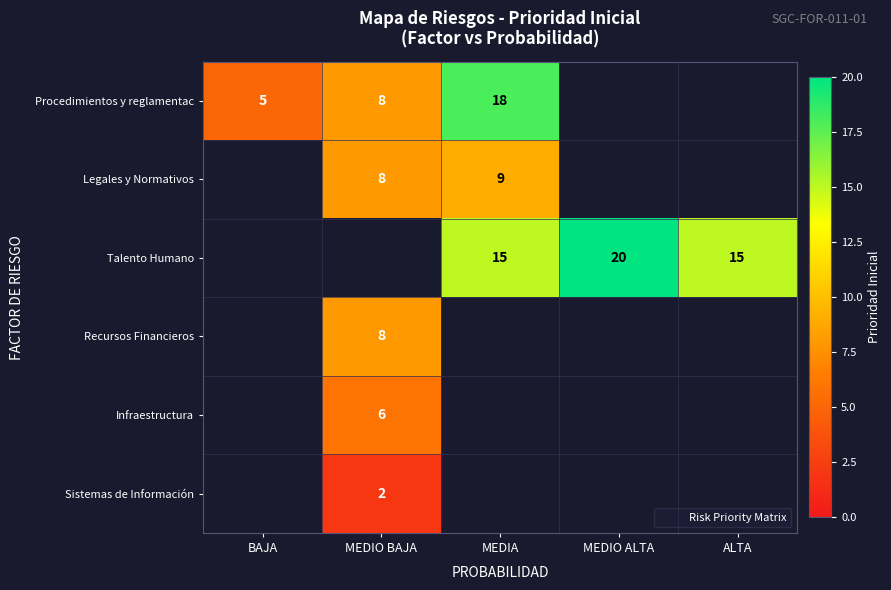

Is the value of Legales y Normativos at ALTA greater than the value of Talento Humano at MEDIO BAJA?

No